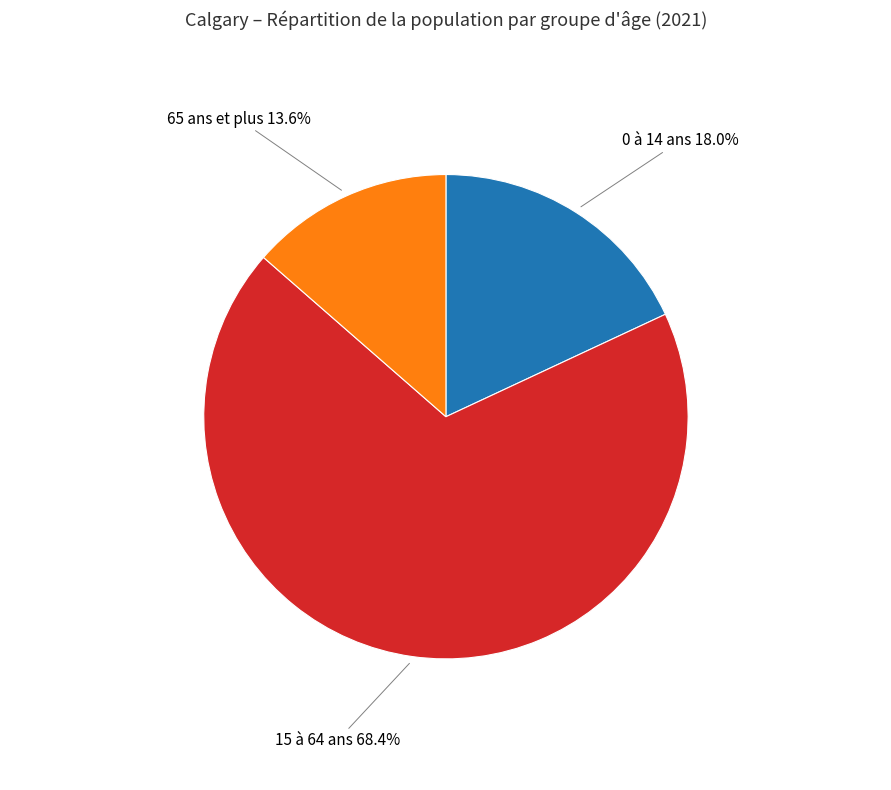

Does any single category account for the majority?

Yes